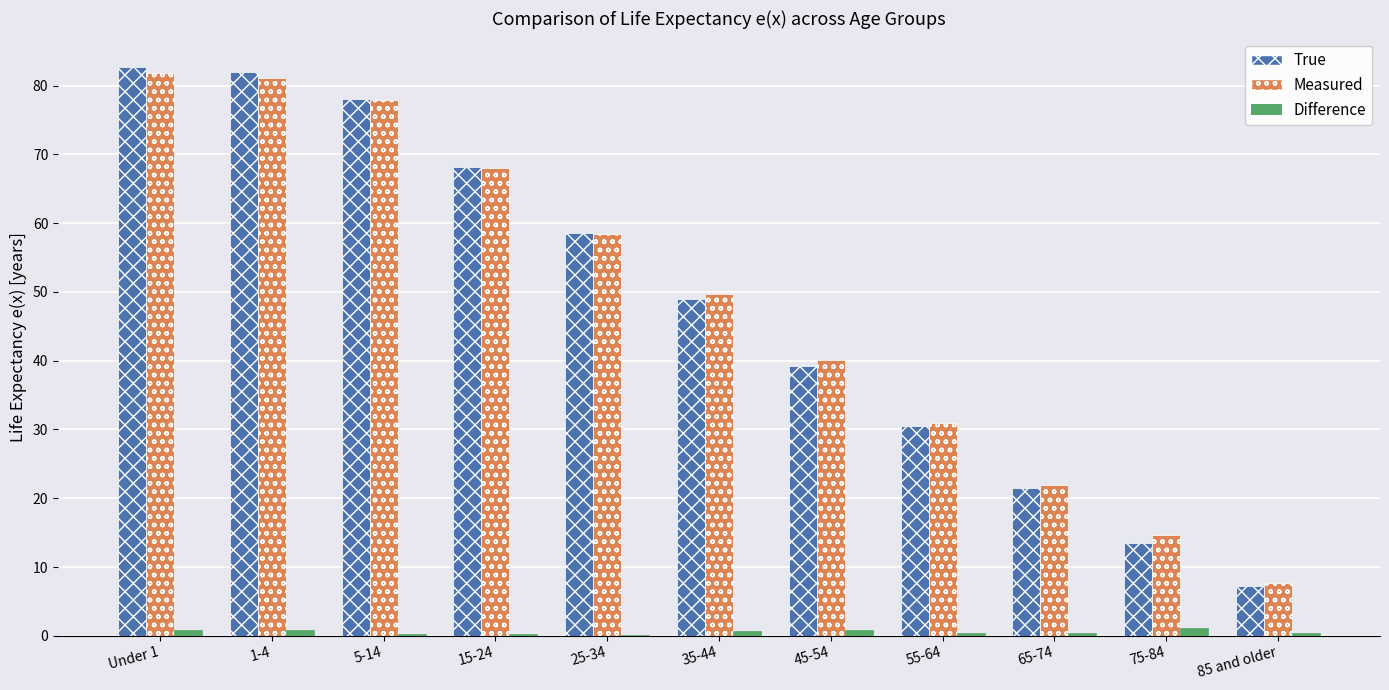

Which series has the largest range (max minus min)?

True